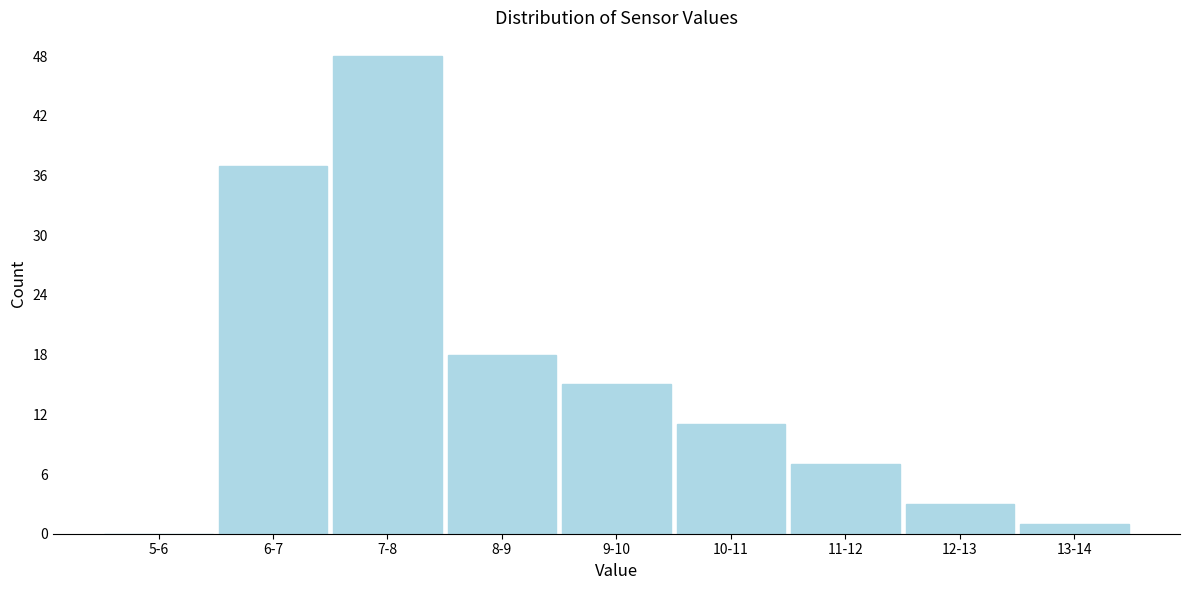

Reading right to left, list all the values displayed in this chart.

13-14=1	12-13=3	11-12=7	10-11=11	9-10=15	8-9=18	7-8=48	6-7=37	5-6=0